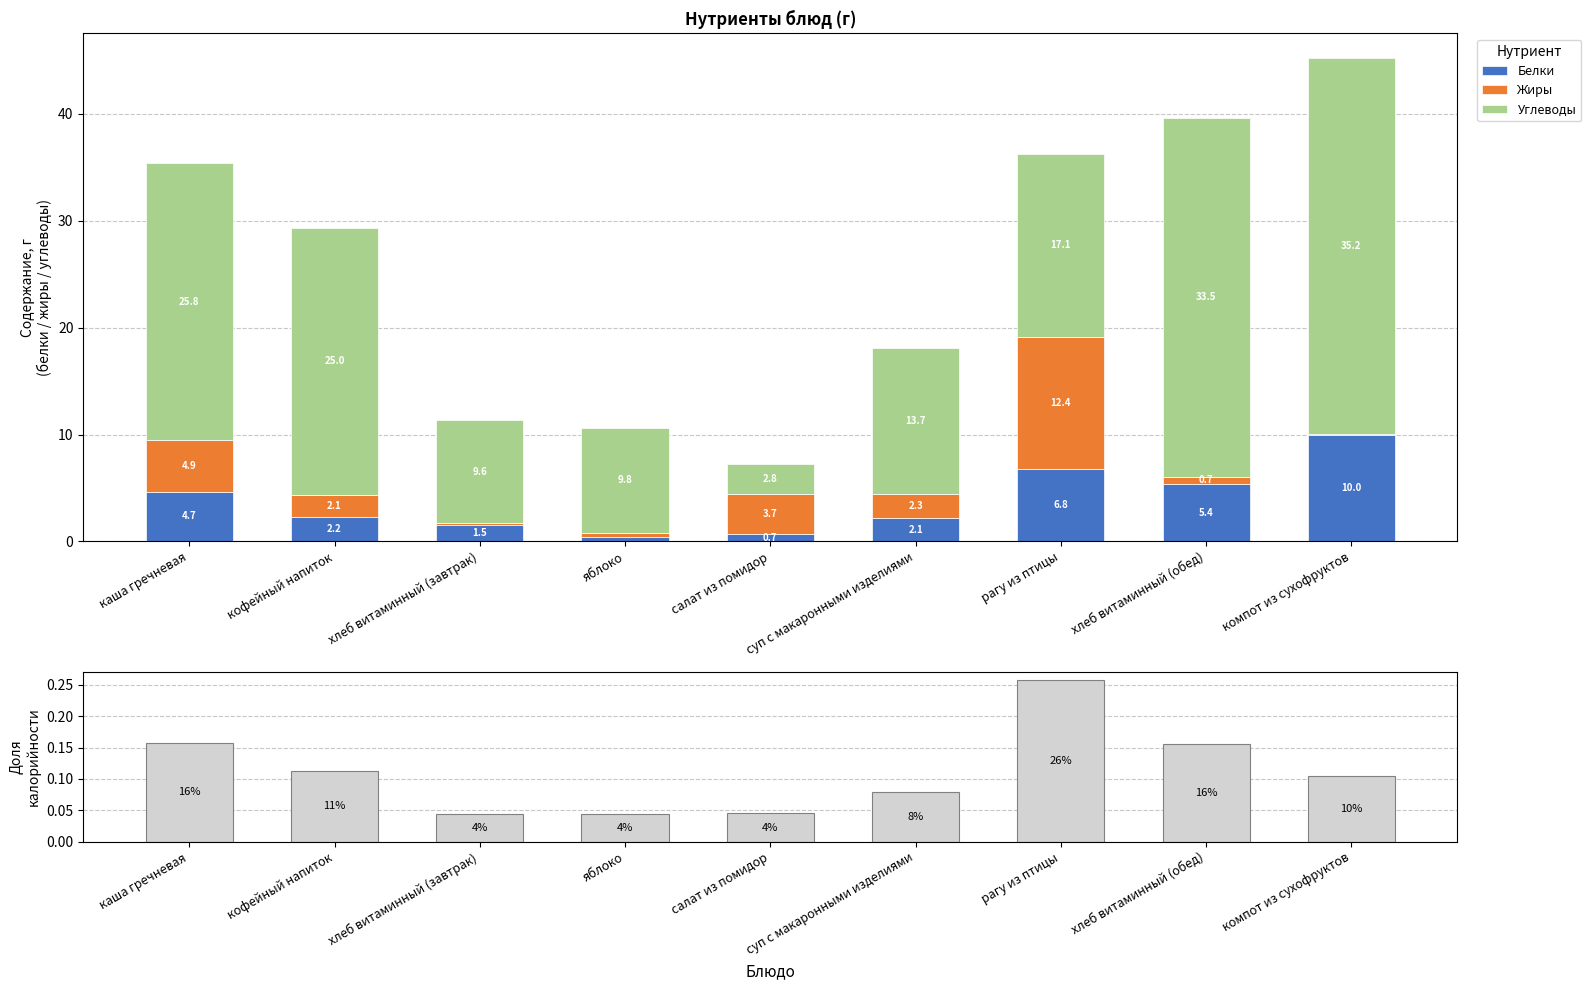

What is the label of the 9th bar from the left?

компот из сухофруктов